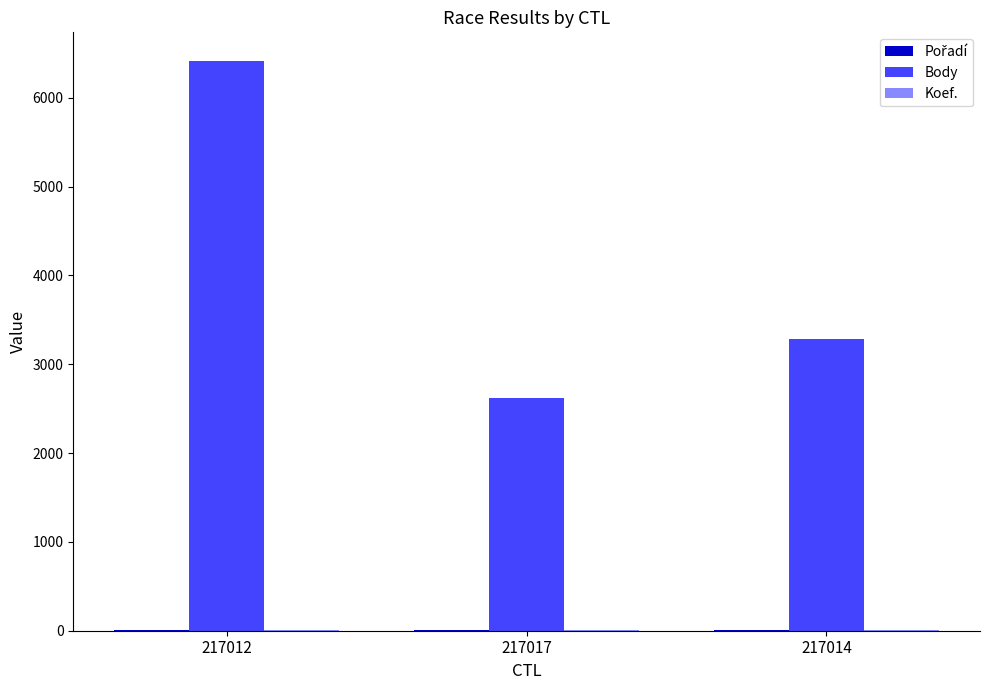

The Body series shows 6416 at 217012. True or false?

True